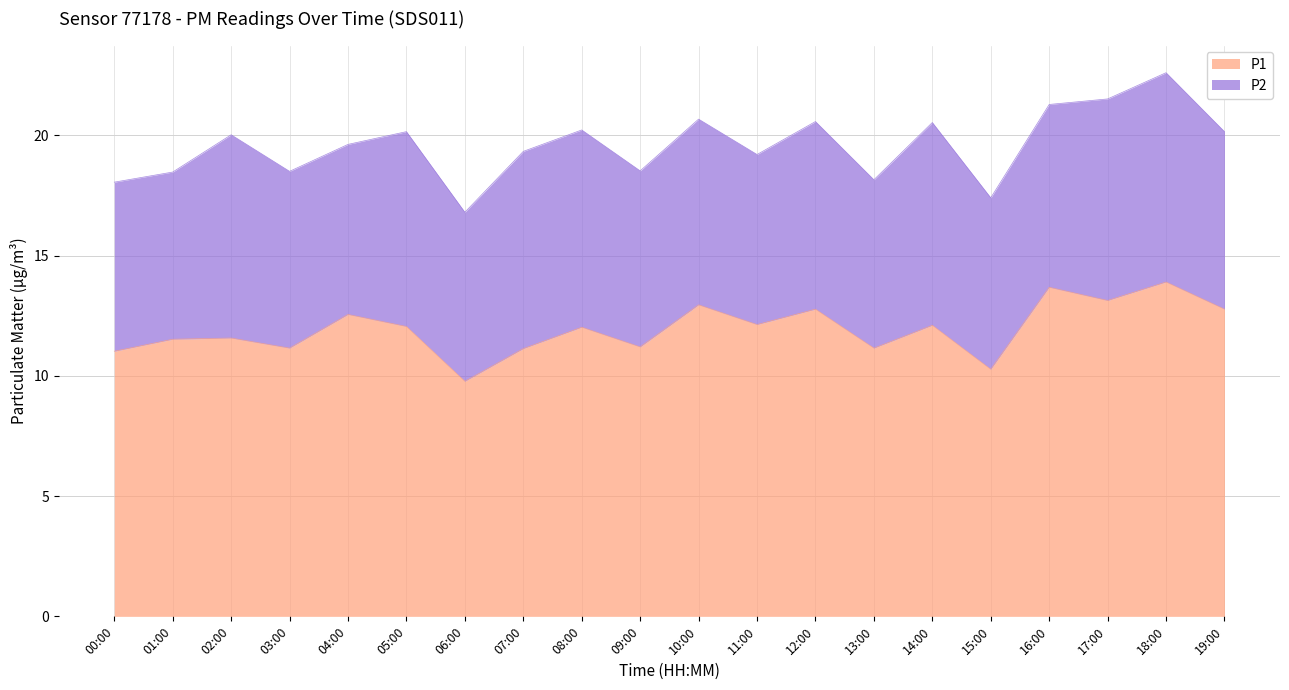

How many categories are shown in the chart?

20